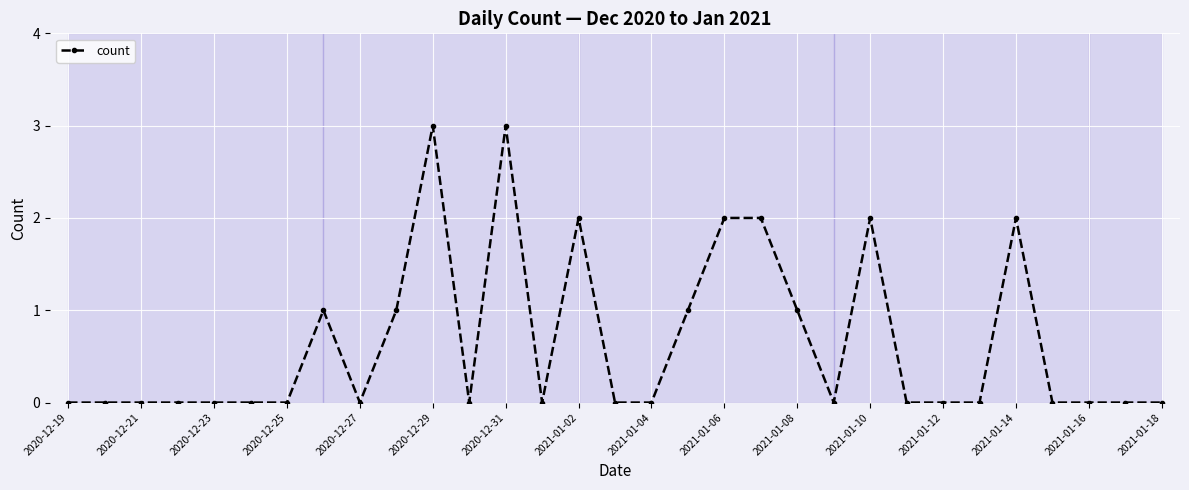

What is the value of the 15th point from the left?

2